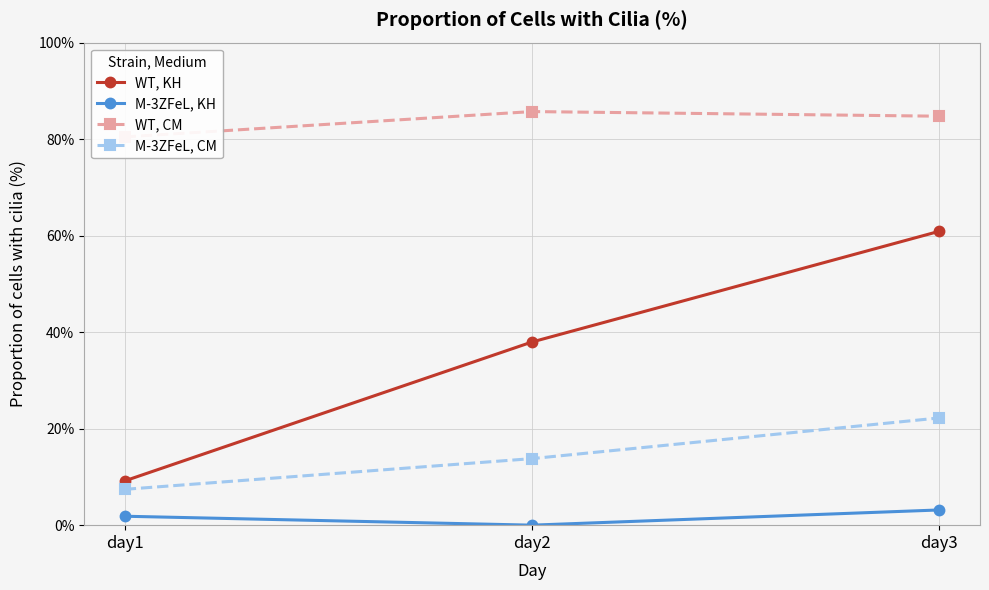

Does the chart display data point markers on the line(s)?

Yes